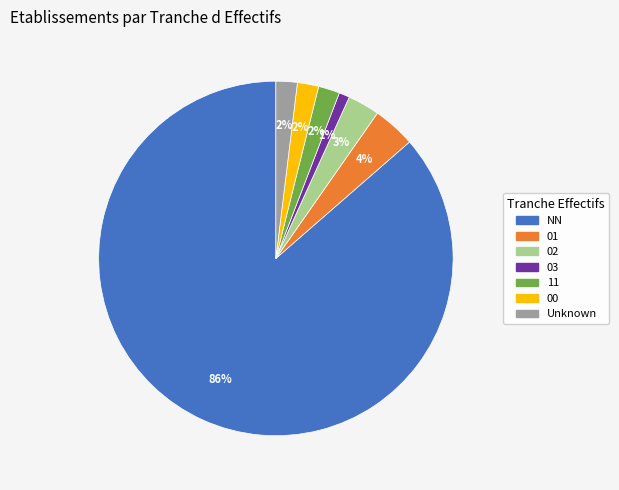

To the nearest percent, what is the difference between the largest and smallest slice percentages?

85%